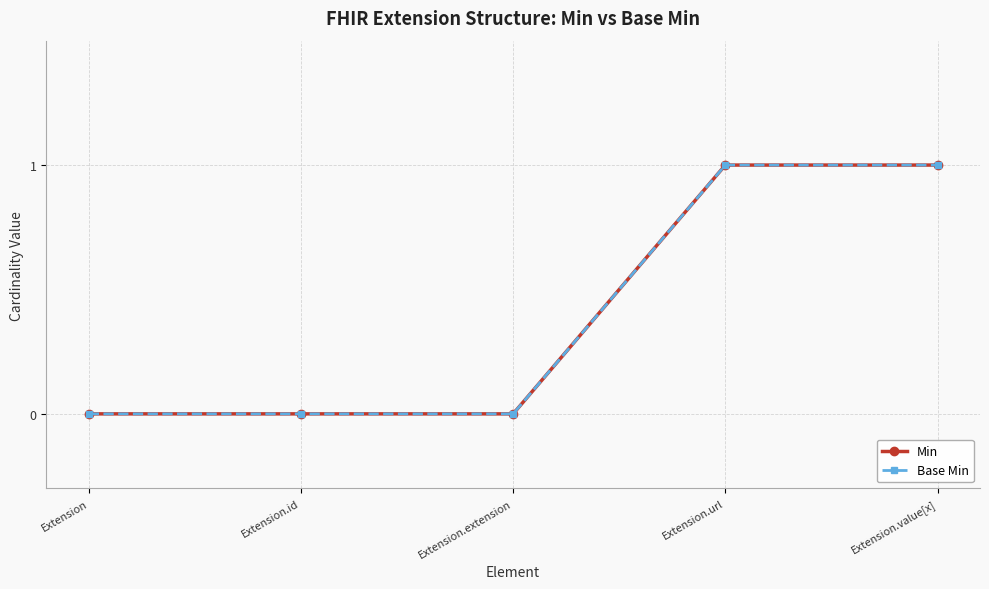

What is the label of the 1st point from the left?

Extension